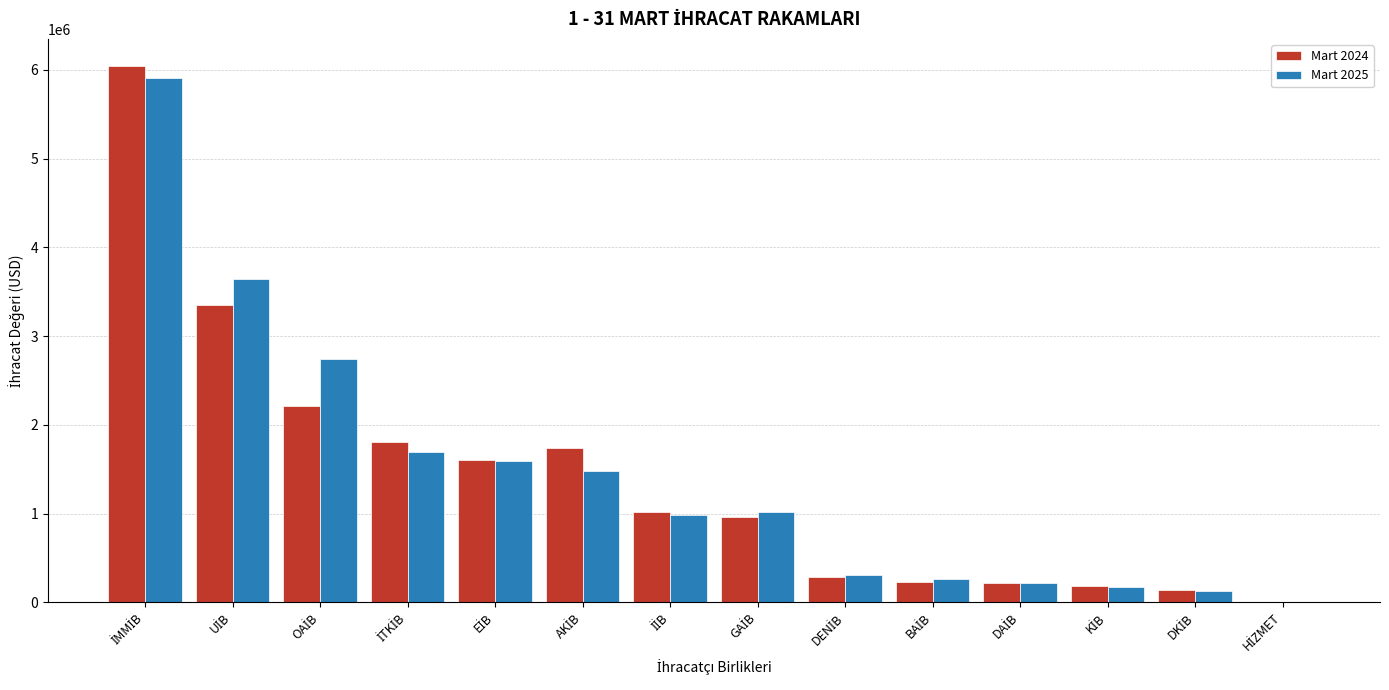

What is the greatest value displayed?

6047451.6